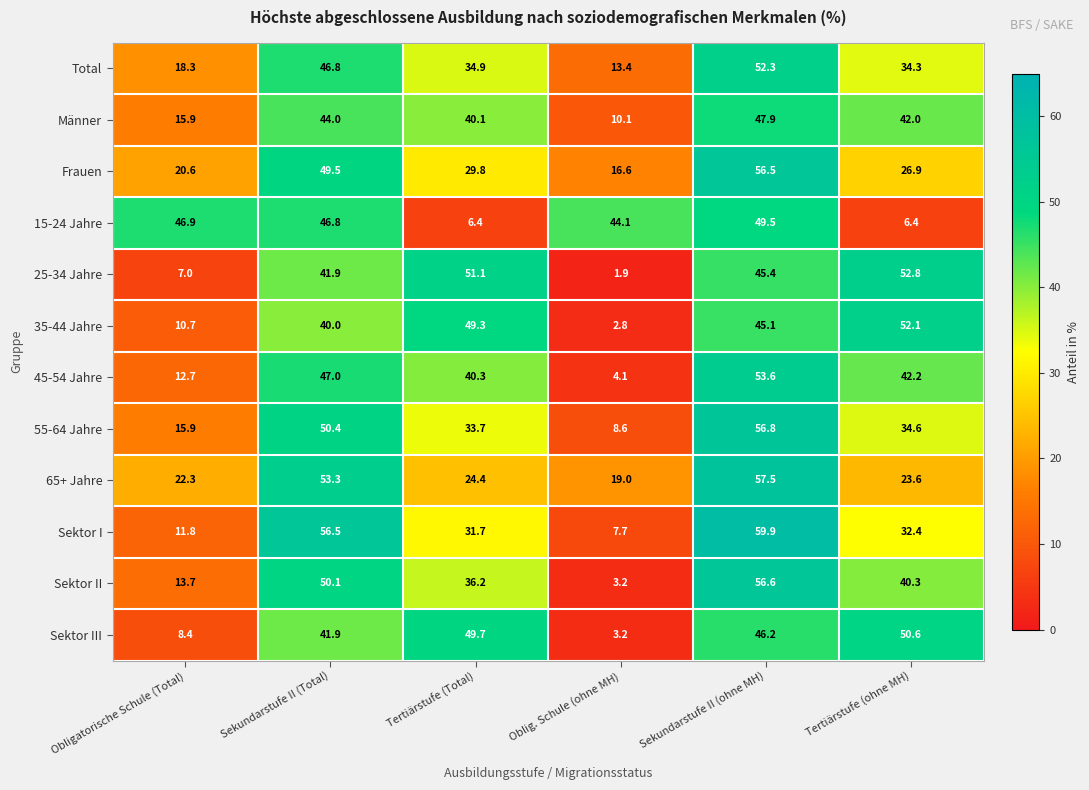

True or false: Total has a value of 52.3 at Sekundarstufe II (ohne MH).

True